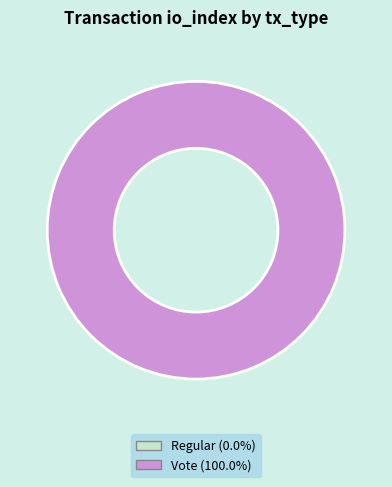

Do Vote and Regular together represent more than half of the pie?

Yes